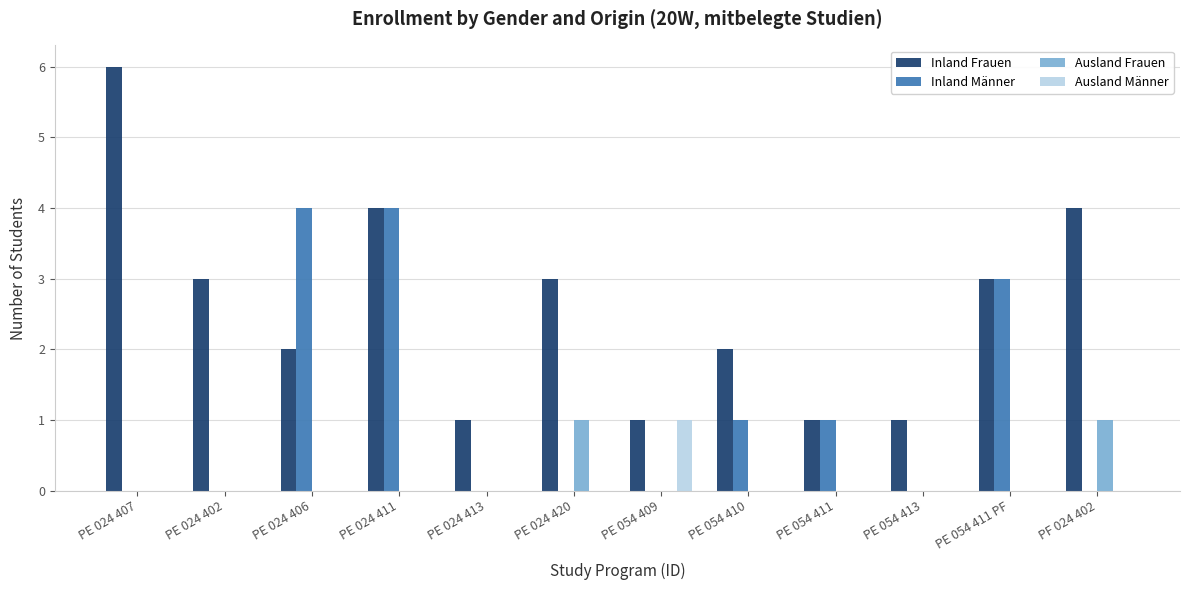

At which category is the sum across all series the highest?

PE 024 411